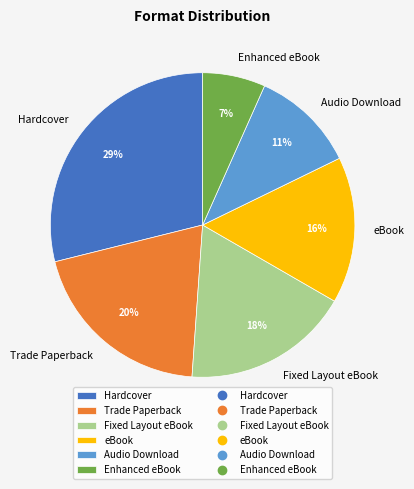

What is the ratio of the value at eBook to the value at Trade Paperback?

0.8